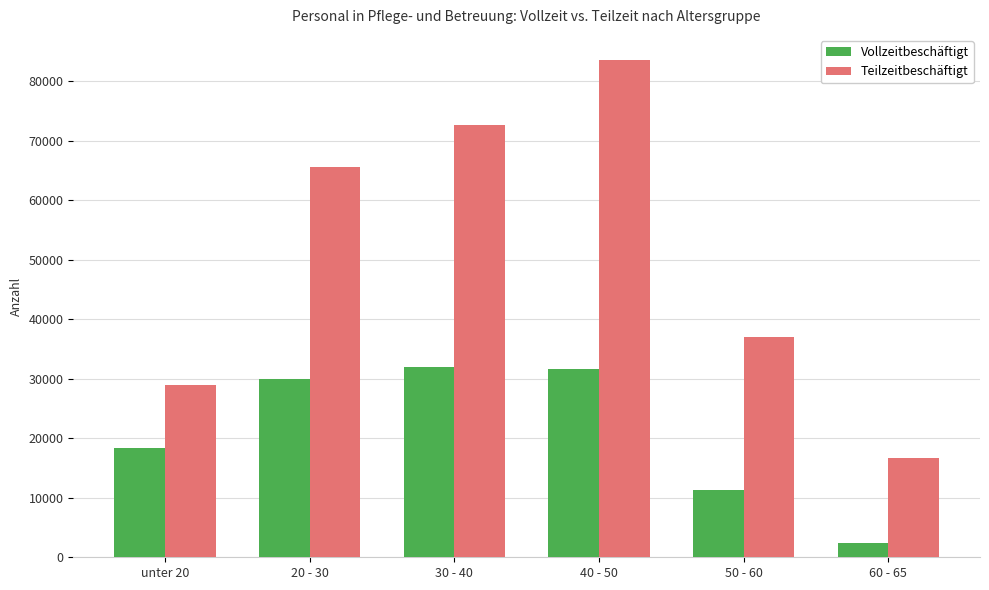

What is the total value across all series at 50 - 60?

48195